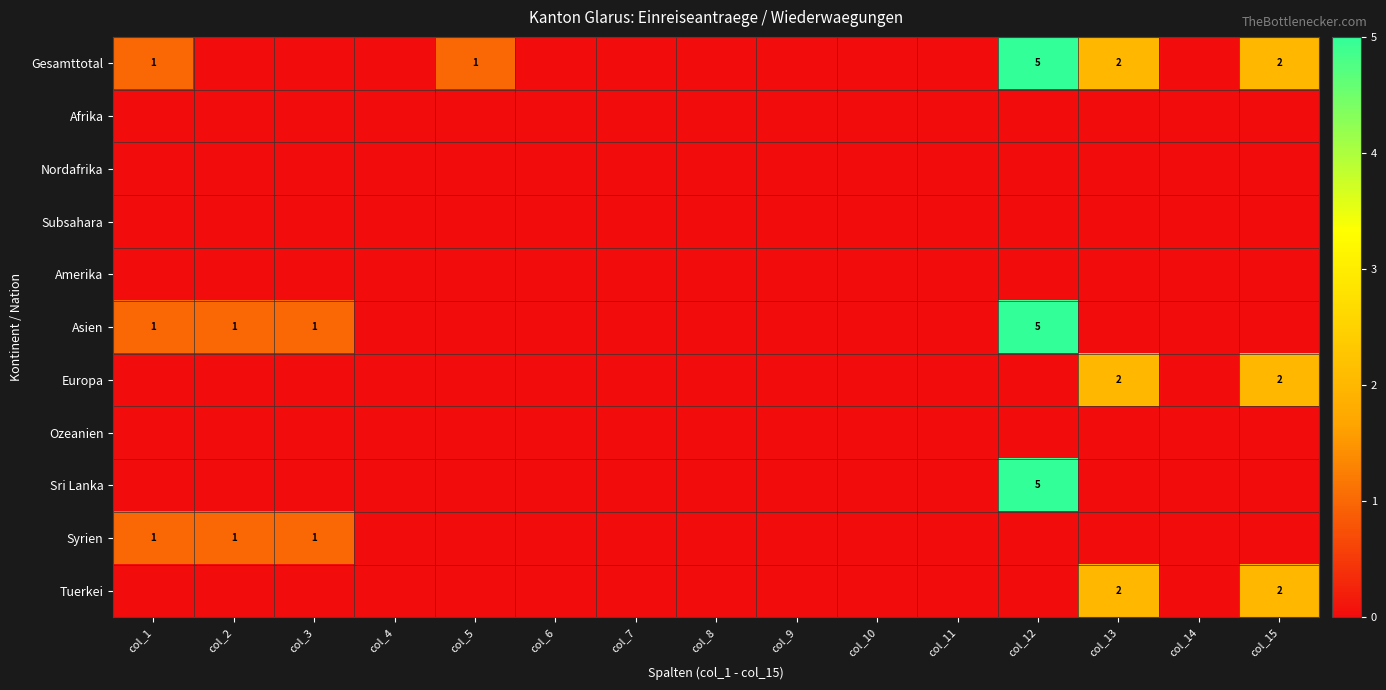

The value of Asien at col_12 is 2. True or false?

False